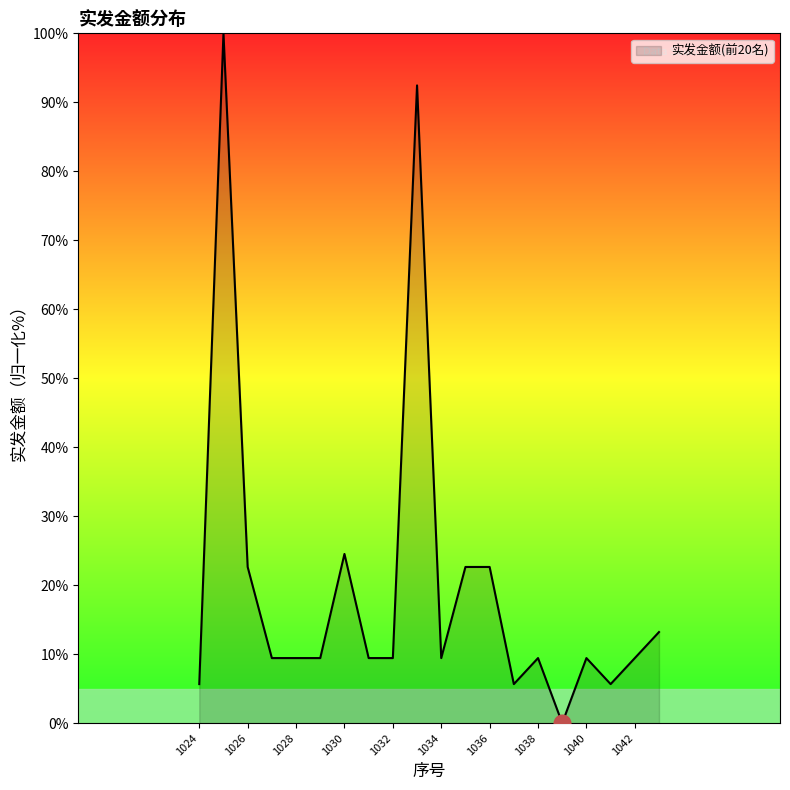

What is the maximum value shown in the chart?

100.0